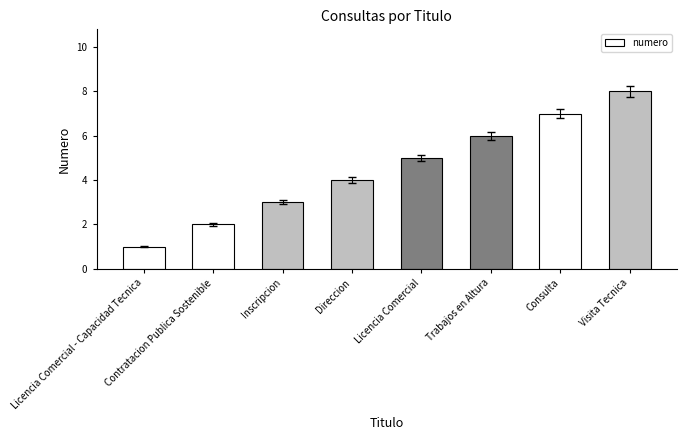

What is the difference between the second highest and second lowest values?

5